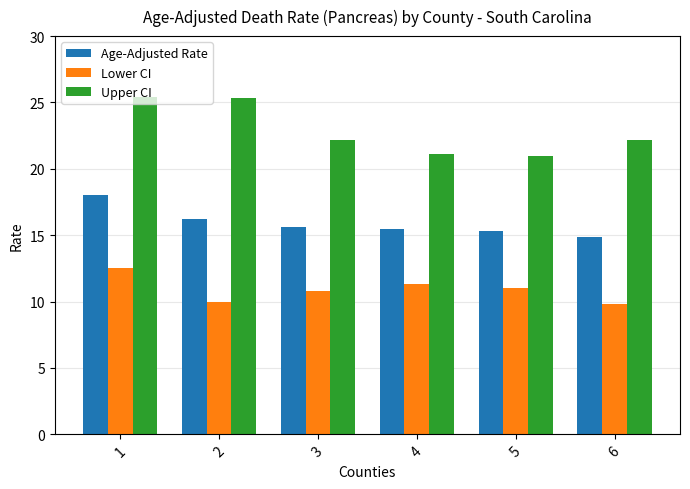

Between 1 and 4, which series saw the biggest shift?

Upper CI